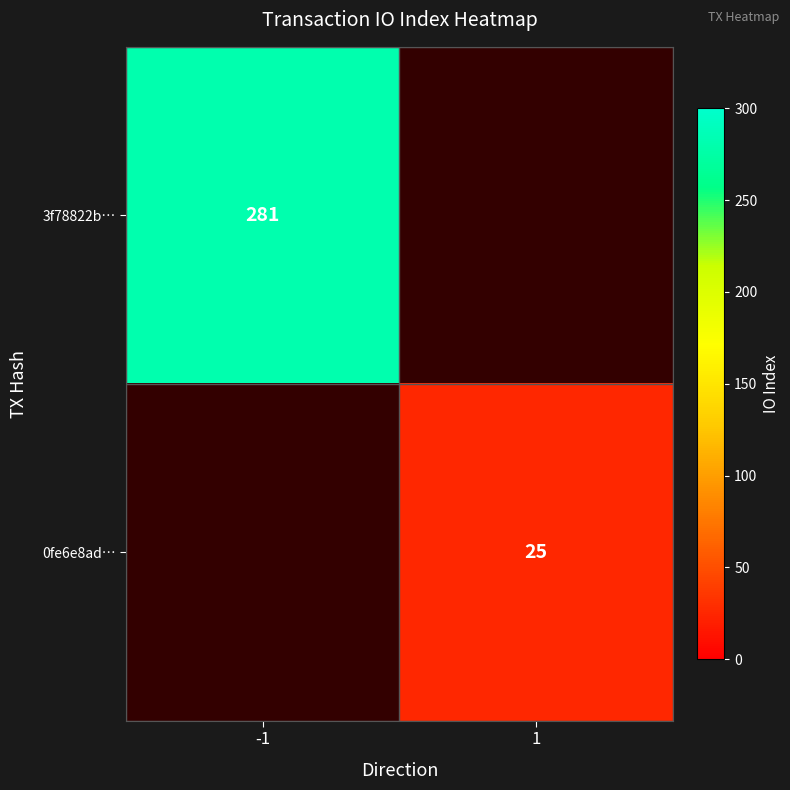

Is it true that 3f78822b… equals 140 at -1?

False